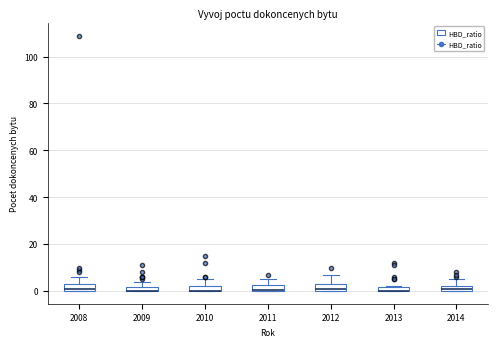

Where does the median line of the box at x = 2012 sit on the y-axis? The values are not printed on the chart, so give them approximately, as read against the axis.

2